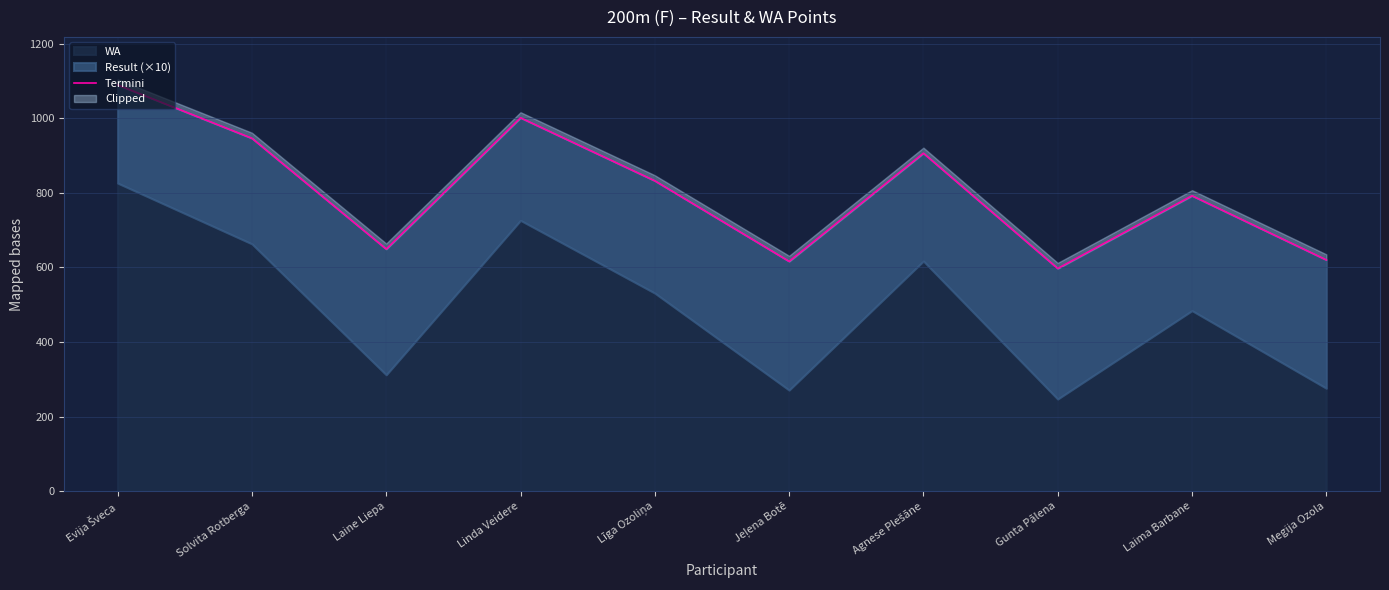

Between Gunta Pālena and Līga Ozoliņa, which is larger?

Līga Ozoliņa